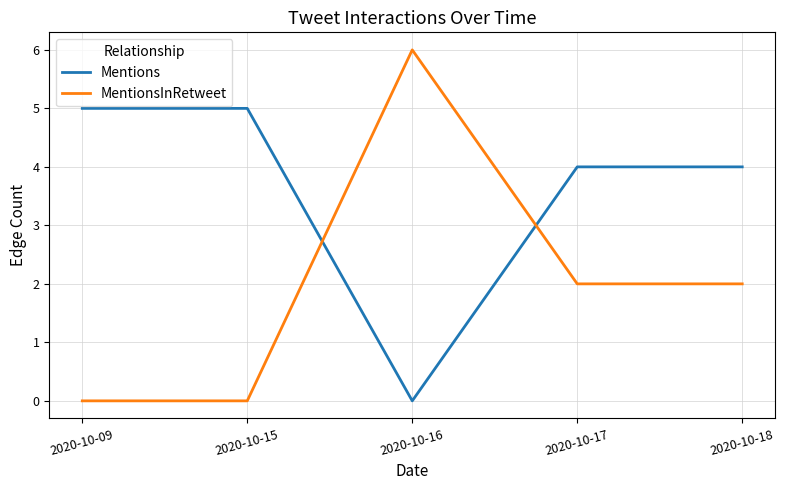

The value of Mentions at 2020-10-16 is 2. True or false?

False